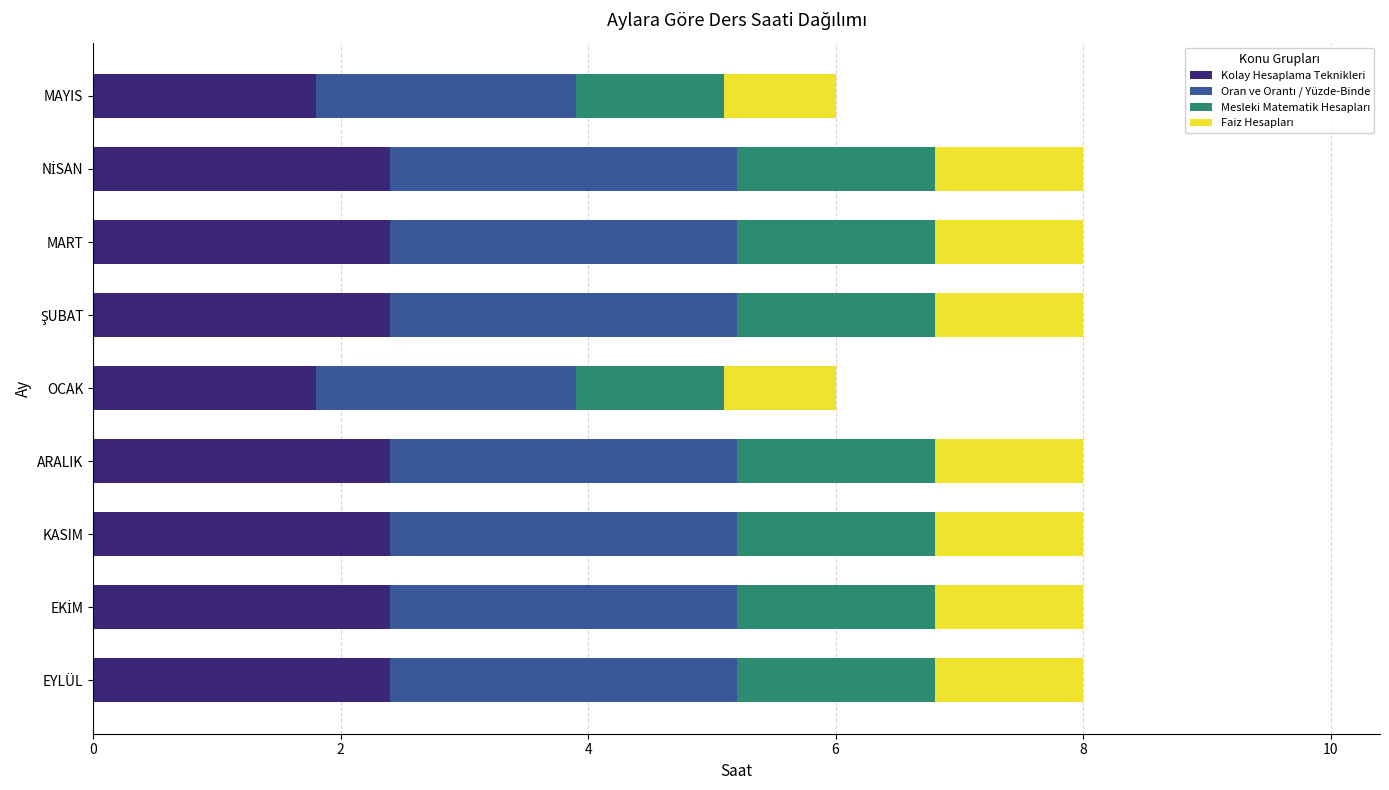

What is the average value of the Kolay Hesaplama Teknikleri series?

2.3